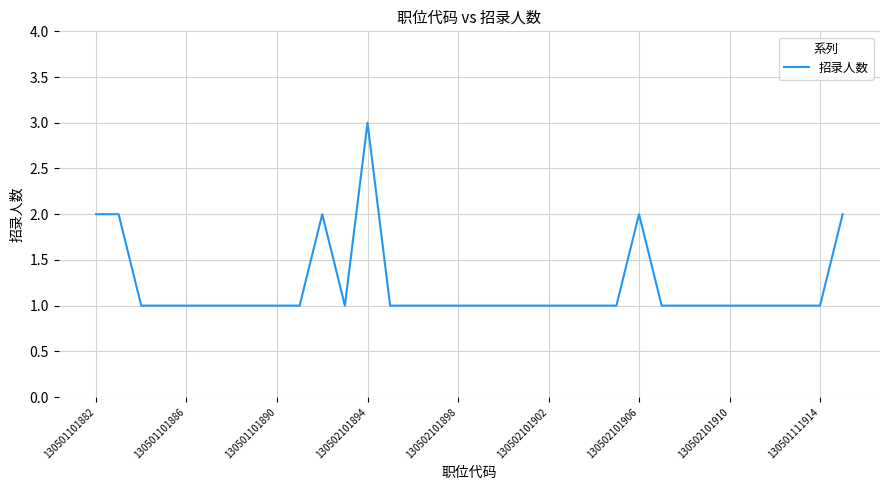

What is the sum of all values?

41